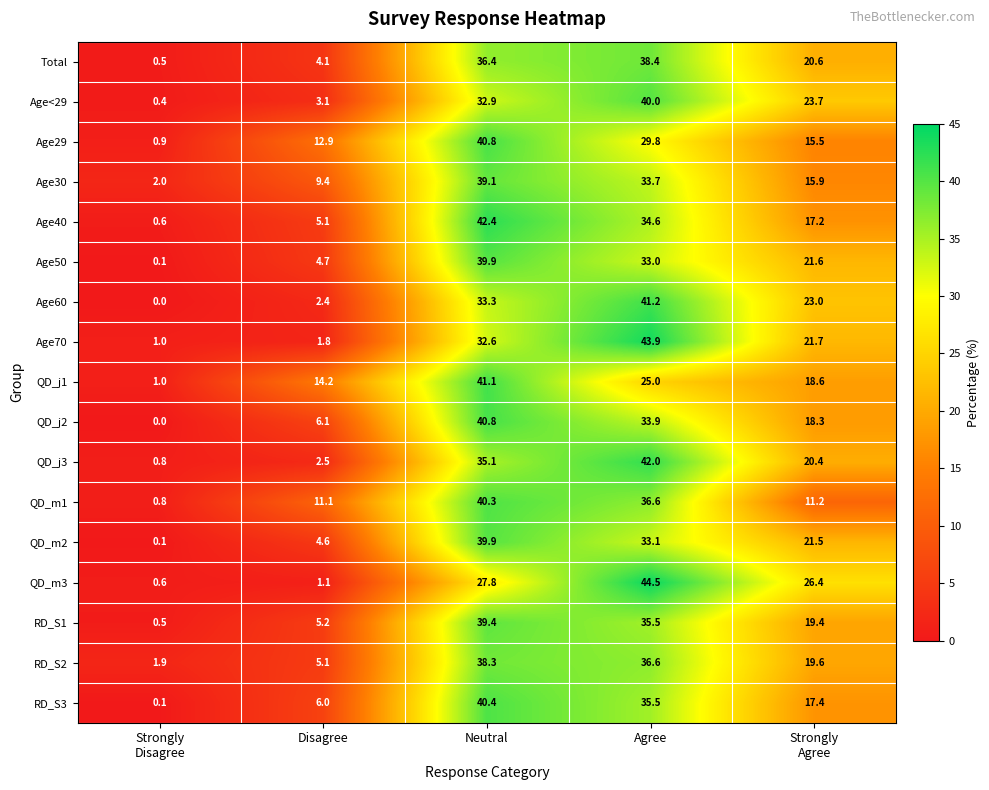

Is it true that Age50 equals 39.9 at Neutral?

True